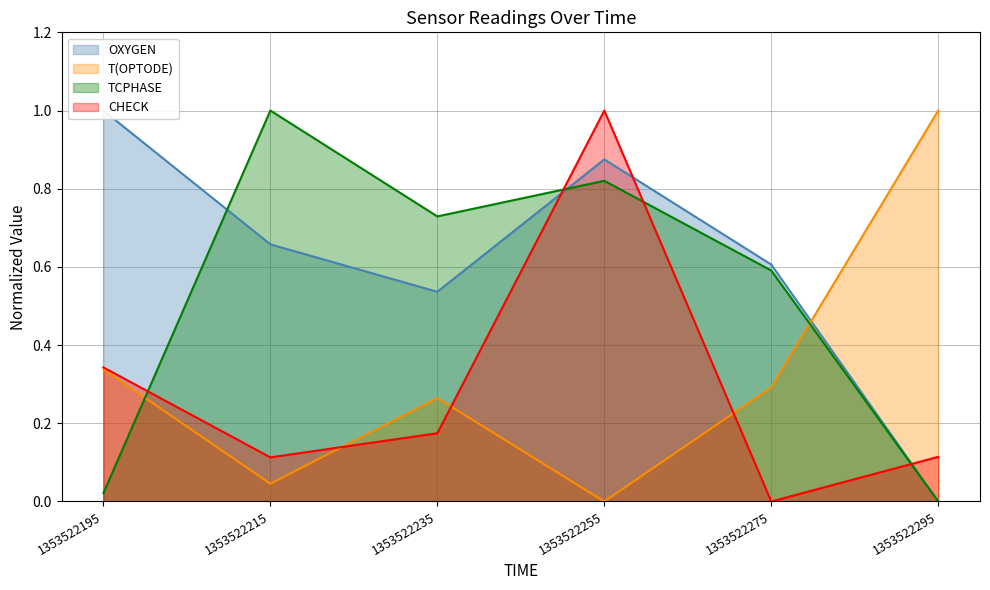

Is the value of TCPHASE at 1353522255 greater than the value of T(OPTODE) at 1353522215?

Yes